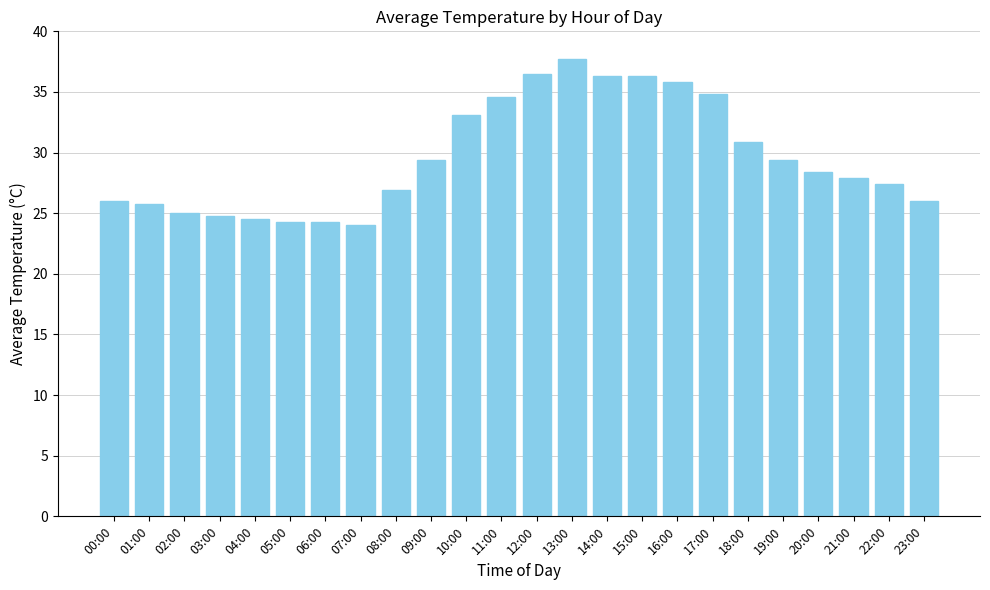

What is the label of the 9th bar from the right?

15:00